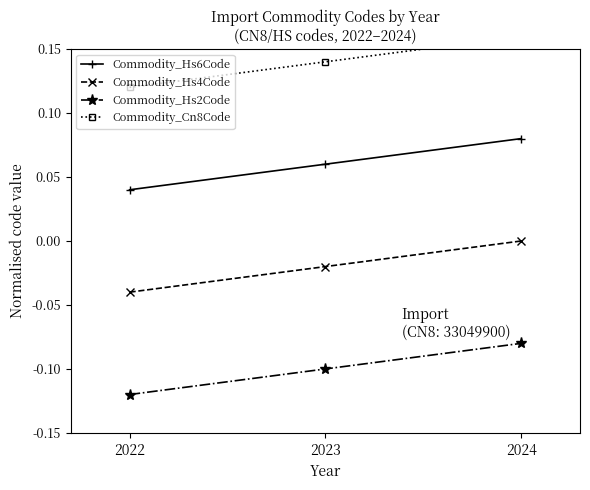

Which series has the largest total across all categories?

Commodity_Cn8Code